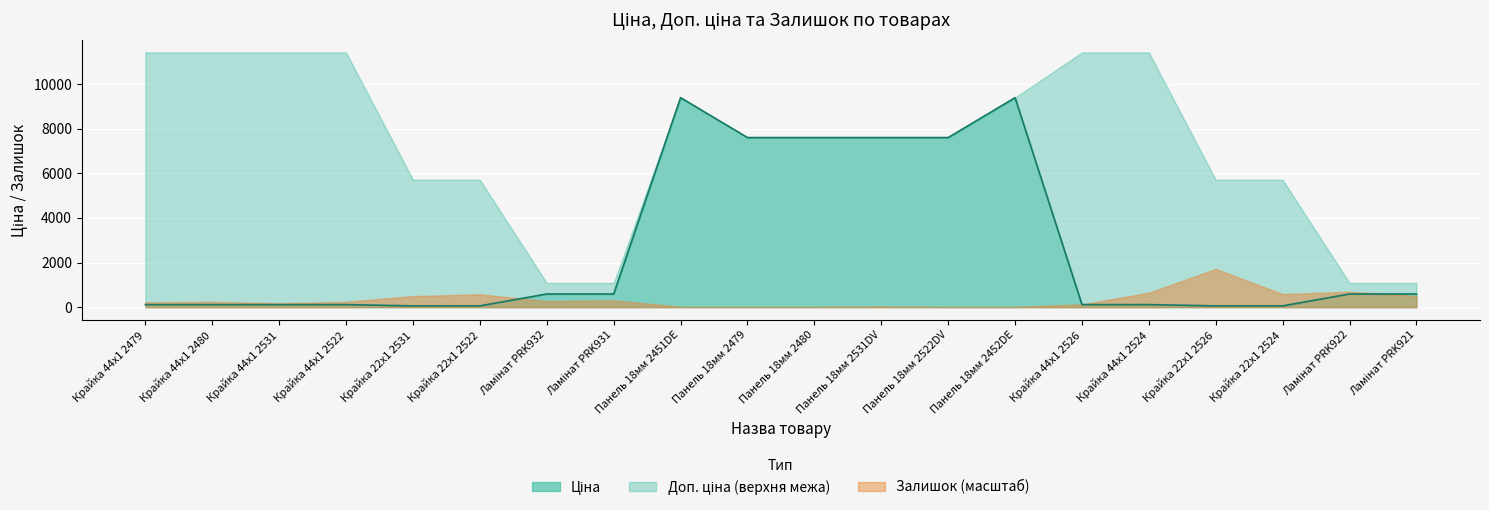

Count the number of data series in this chart.

3